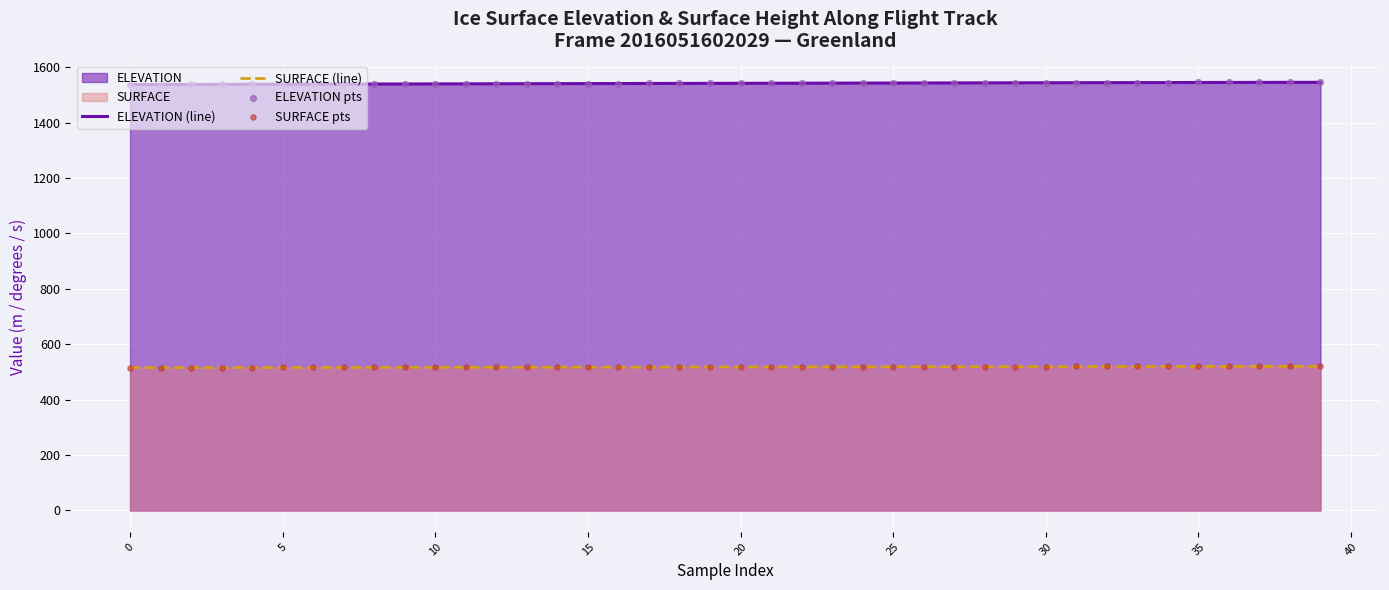

Which series has the widest spread of Y values?

ELEVATION (line)